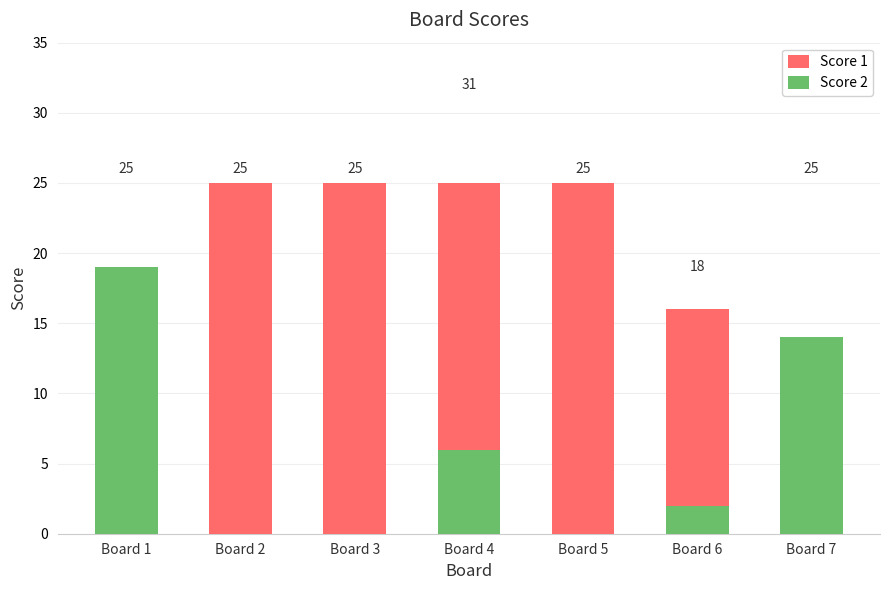

Which label corresponds to the smallest value in the chart?

Board 2